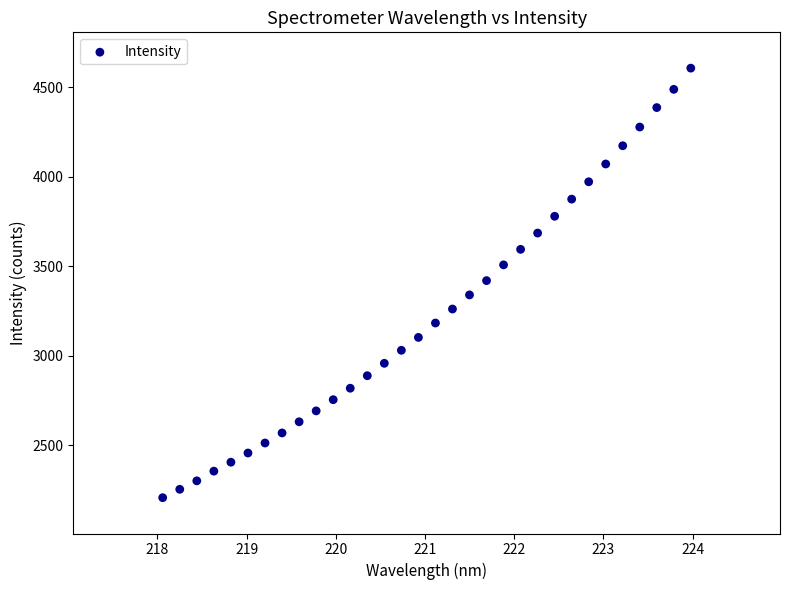

What is the range of X values (max minus min)?

5.9